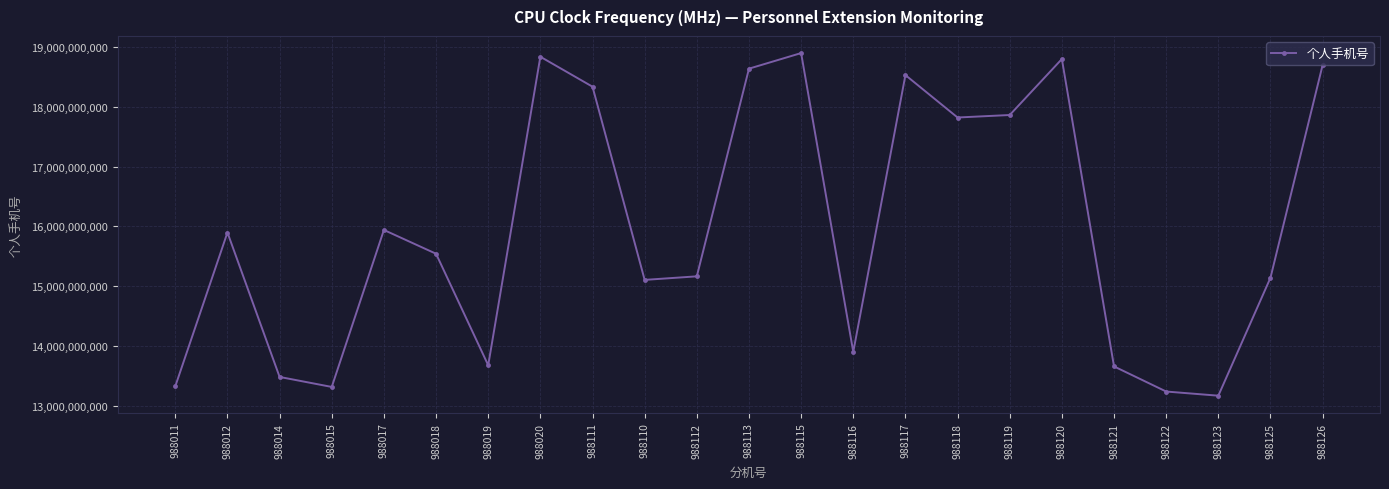

What position from the left is 988113?

12